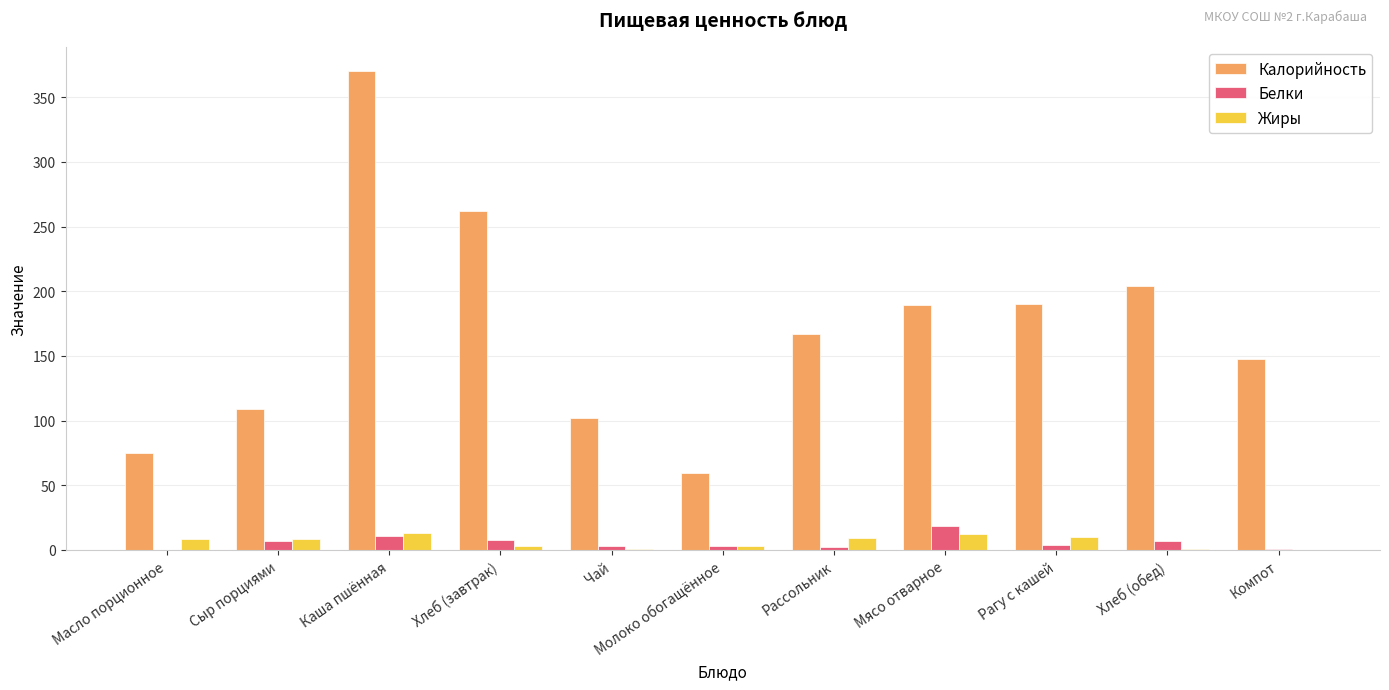

Which category has the highest value in the Белки series?

Мясо отварное